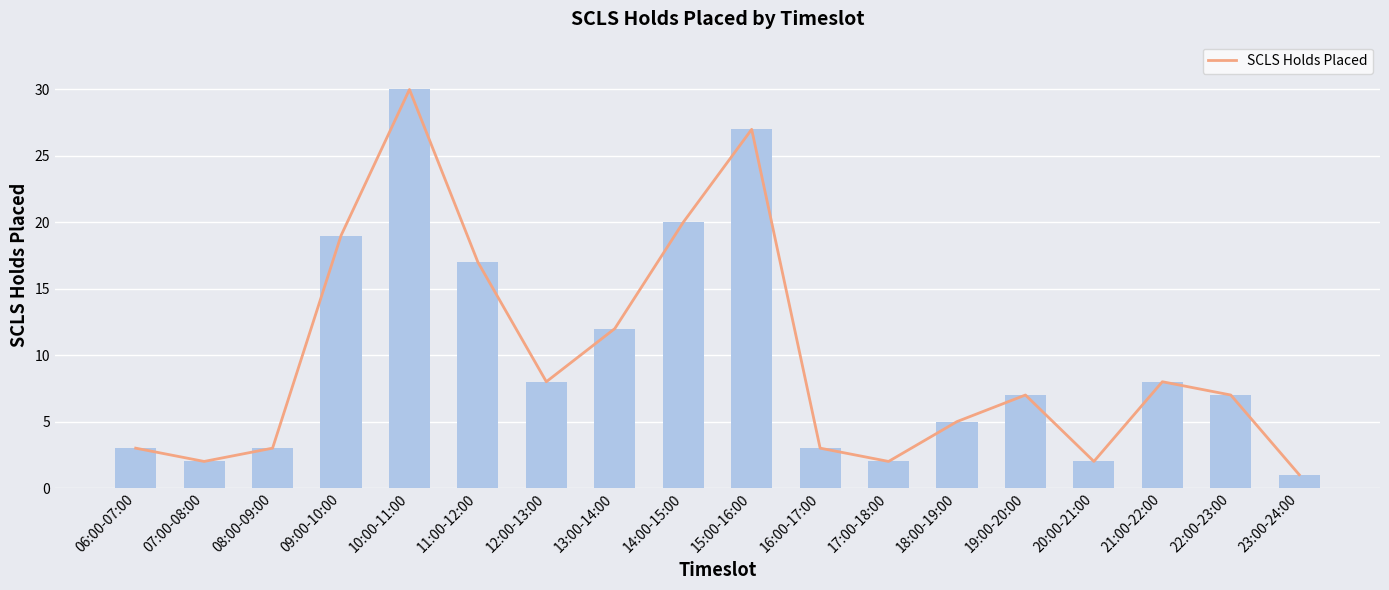

Does the chart contain any negative values?

No